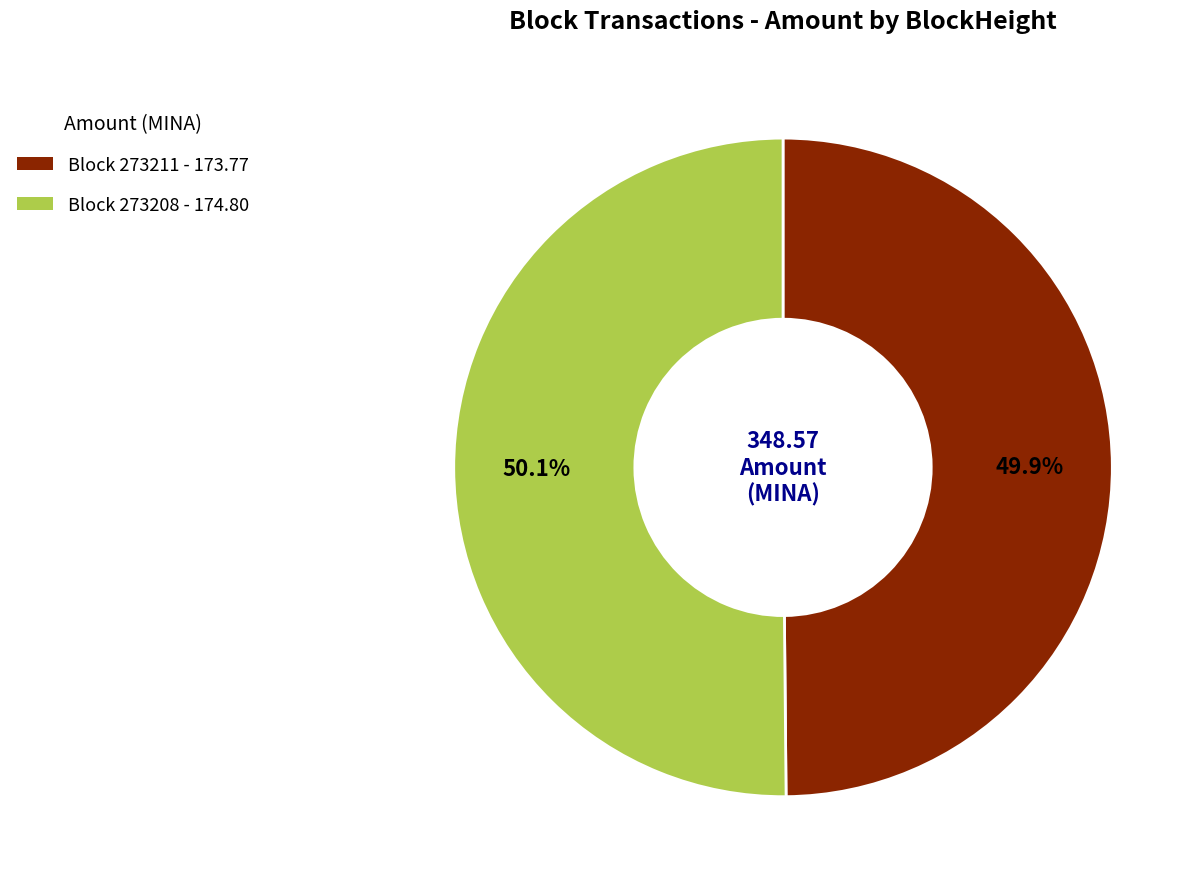

Does any single category account for the majority?

Yes